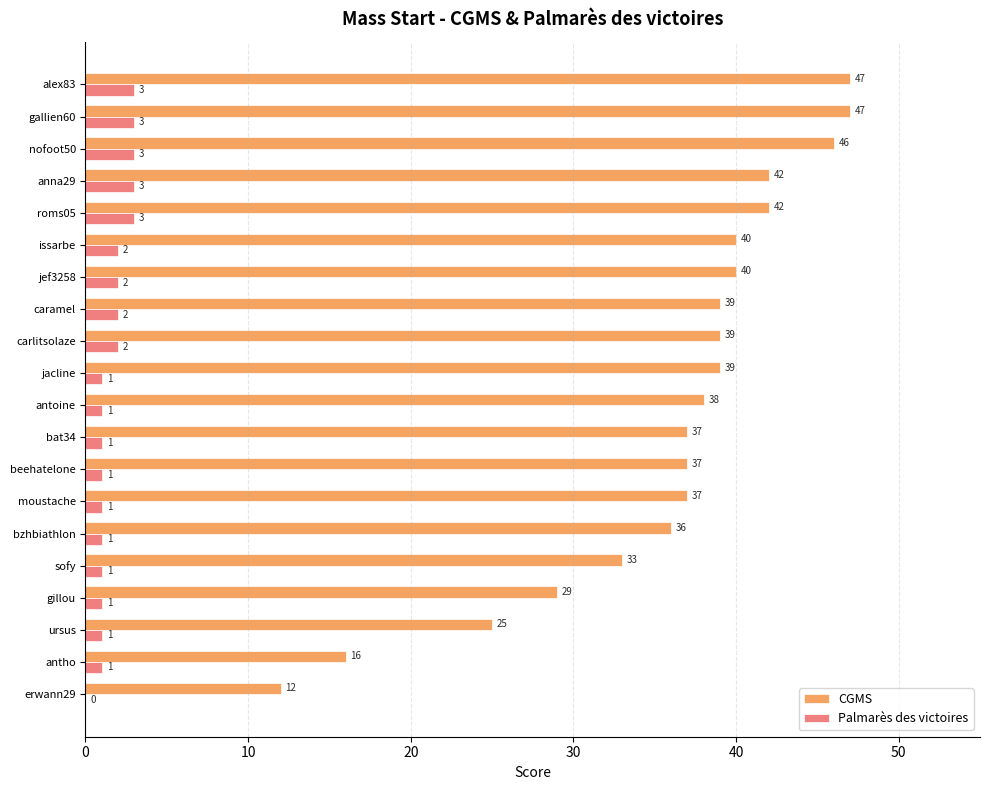

Where is CGMS nearest to the value 29?

gillou